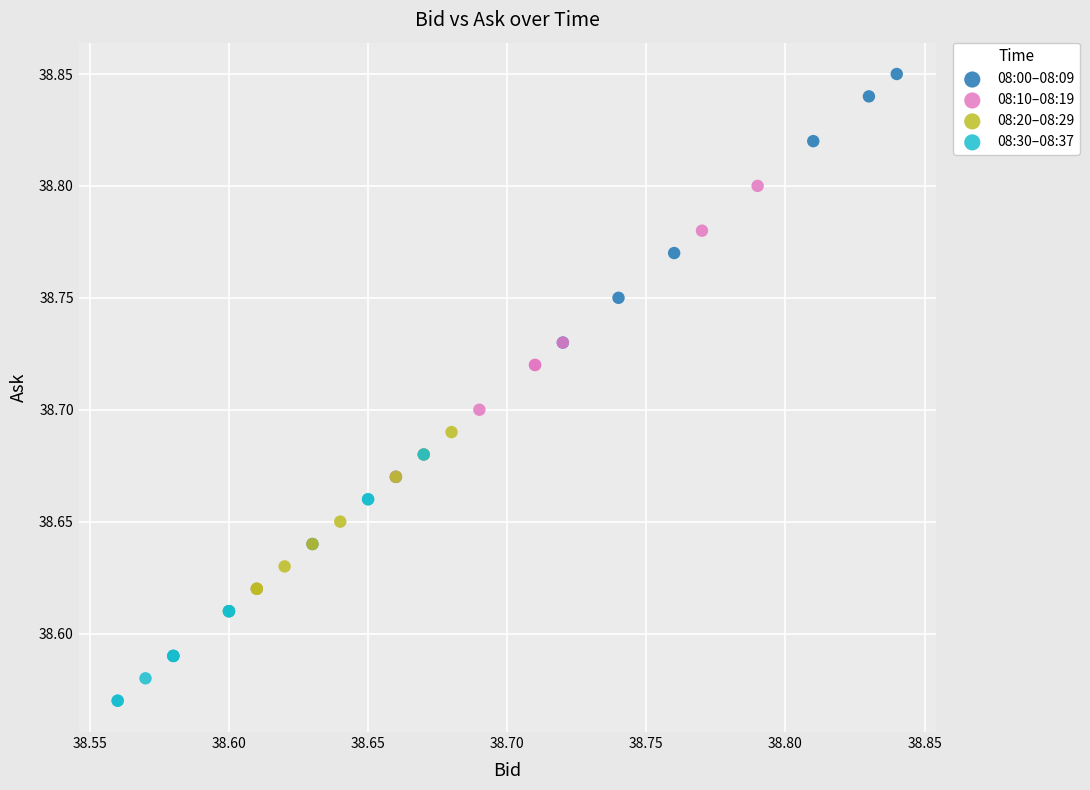

Which series reaches the minimum Y coordinate?

08:30–08:37